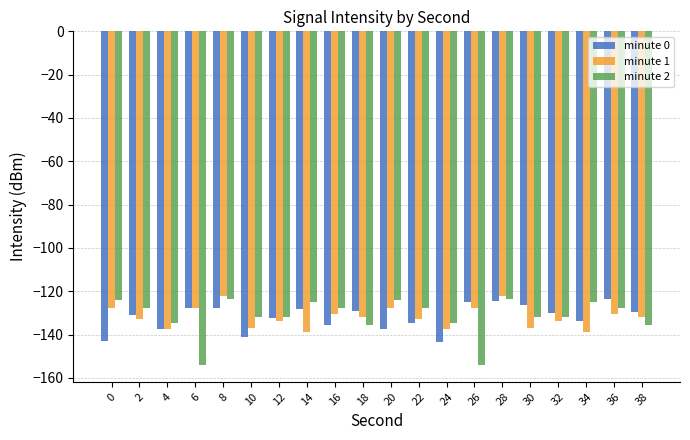

What is the total value across all series at 8?

-373.8